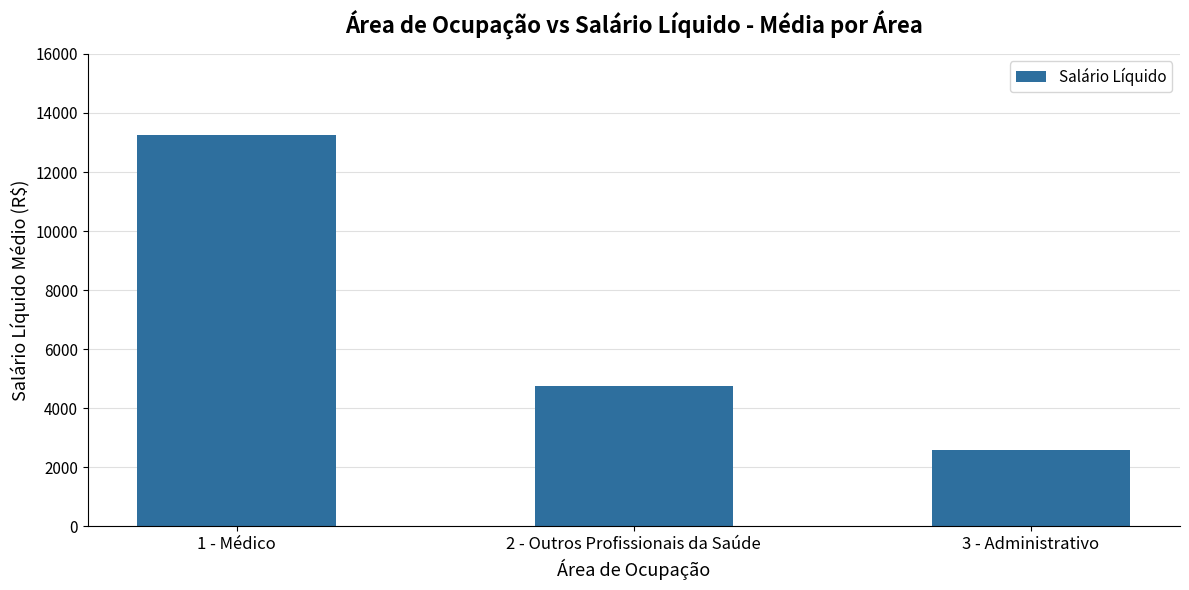

What is the greatest value displayed?

13264.6